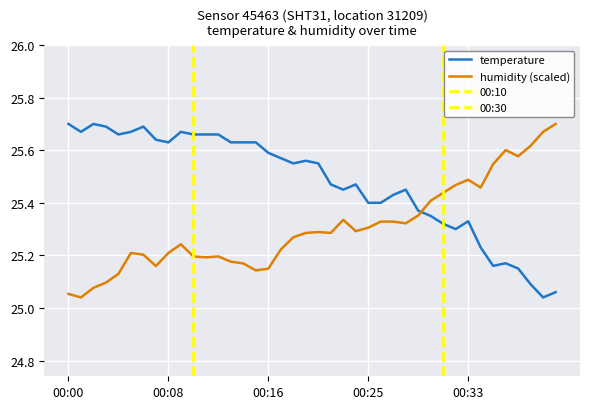

List the labels in order of temperature value, smallest first.

00:39, 00:40, 00:38, 00:37, 00:35, 00:36, 00:34, 00:32, 00:31, 00:33, 00:30, 00:29, 00:25, 00:26, 00:27, 00:22, 00:28, 00:21, 00:23, 00:18, 00:20, 00:19, 00:17, 00:16, 00:08, 00:13, 00:14, 00:15, 00:07, 00:04, 00:10, 00:11, 00:12, 00:01, 00:05, 00:09, 00:03, 00:06, 00:00, 00:02